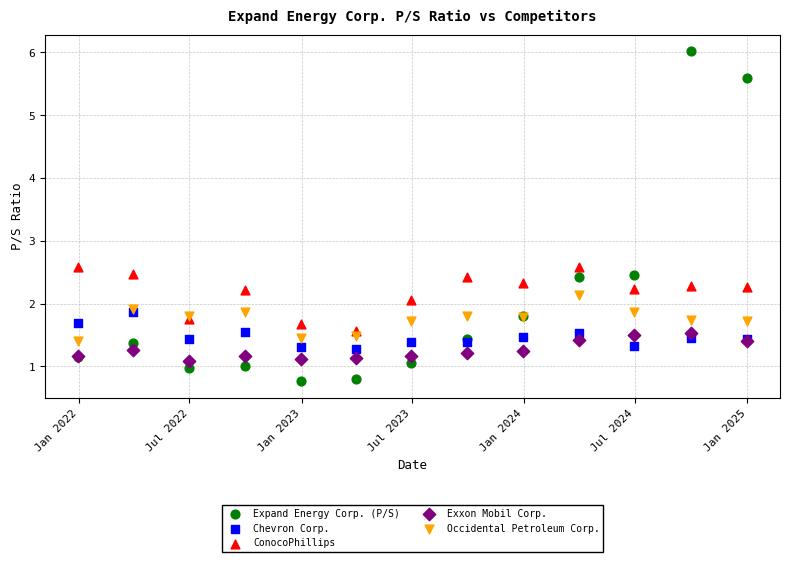

Which series has the widest spread of Y values?

Expand Energy Corp. (P/S)